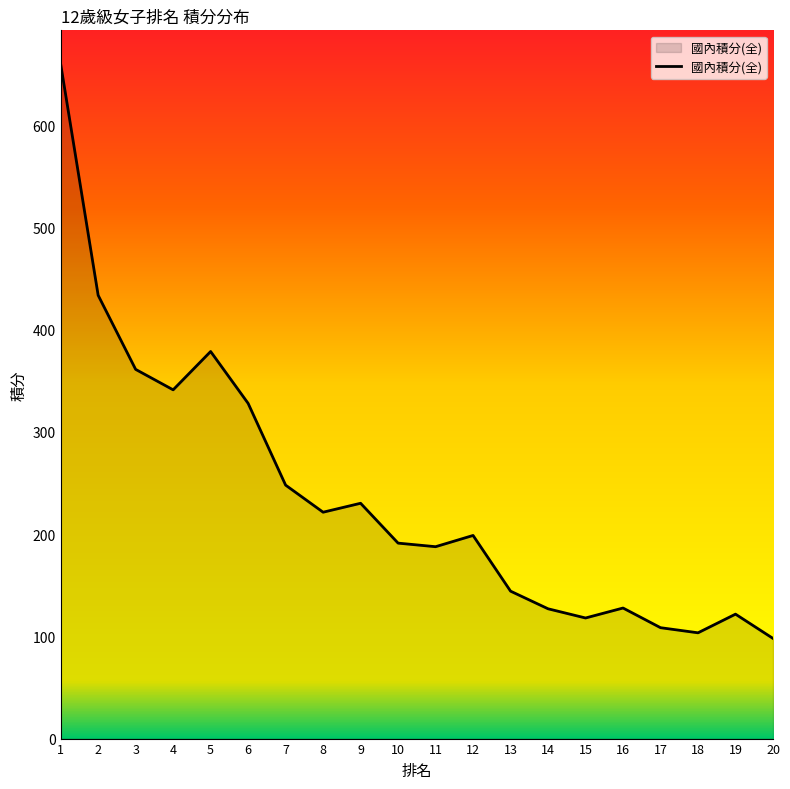

How many distinct data groups are displayed?

1